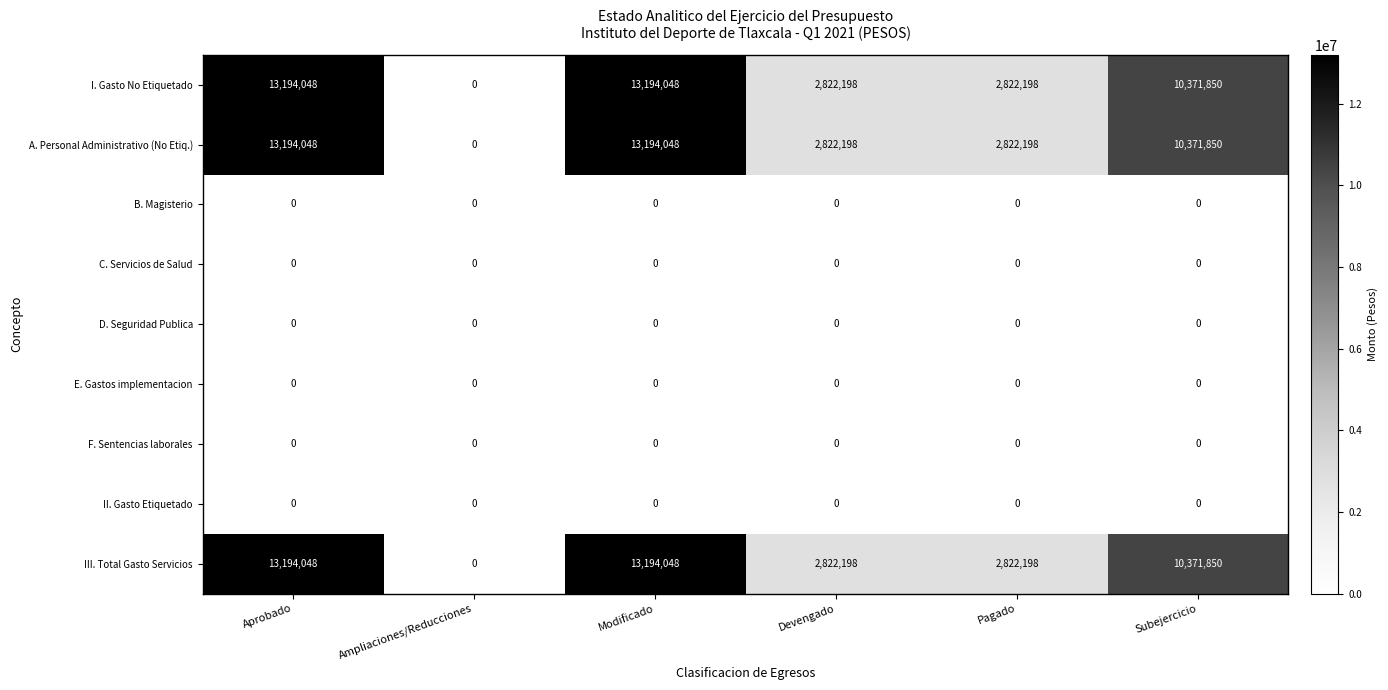

The value of III. Total Gasto Servicios at Modificado is 13194048. True or false?

True